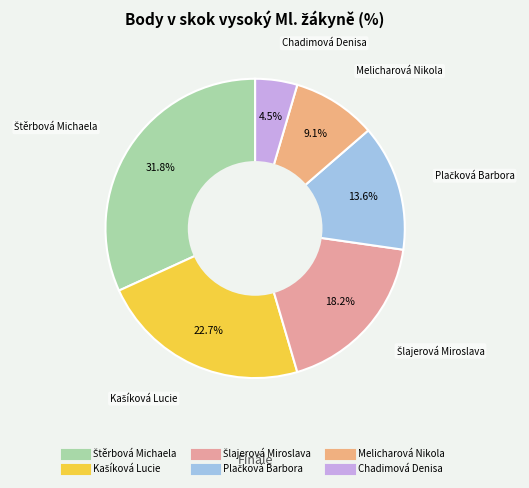

Is there any slice that represents more than half of the pie?

No